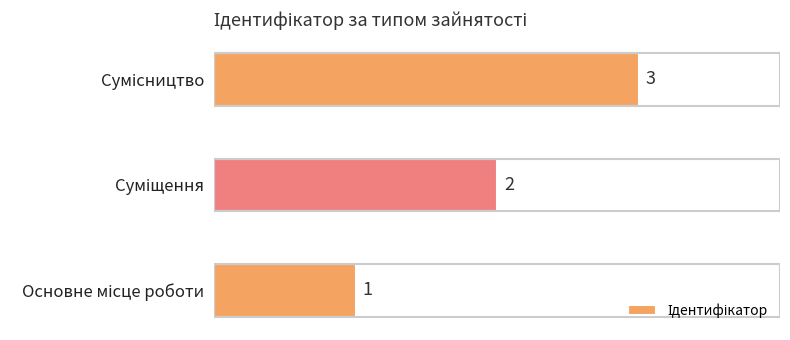

What is the sum of all values?

6